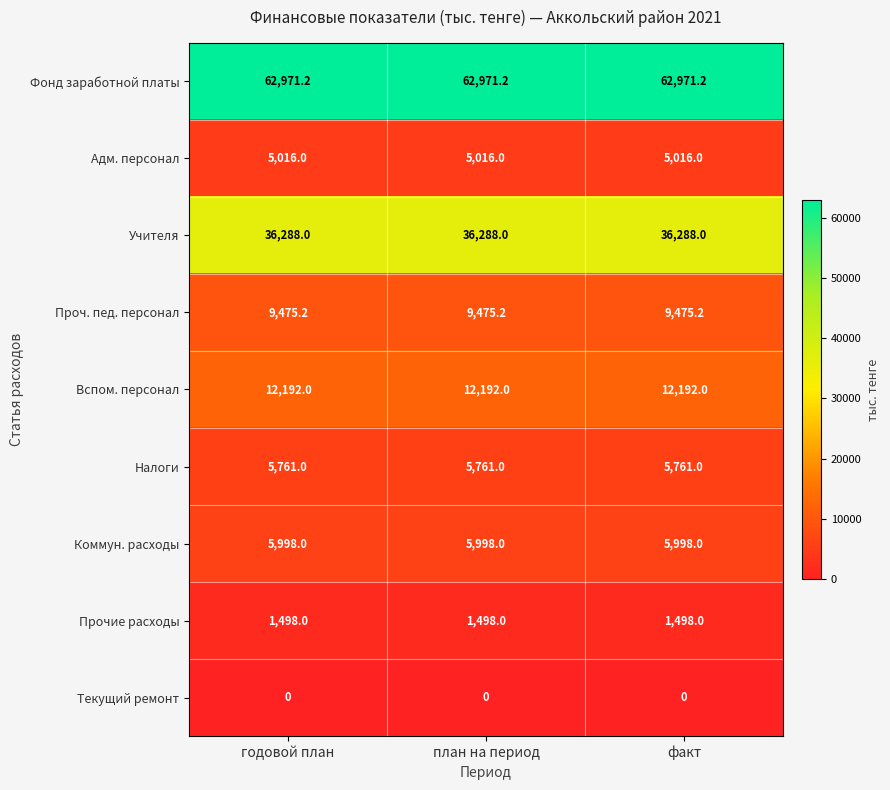

What is the total value across all series at факт?

139199.4